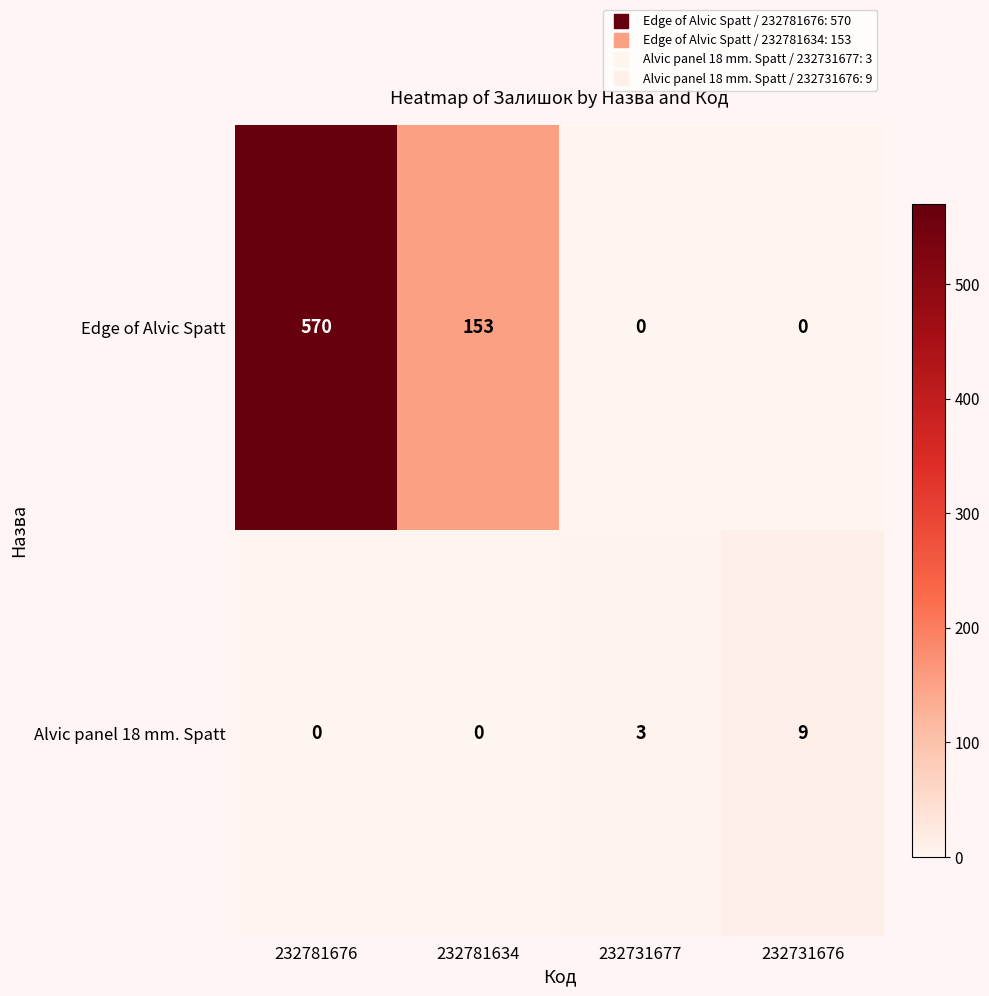

Reading right to left, what are all the values shown in this chart?

Edge of Alvic Spatt: 232731676=0	232731677=0	232781634=153	232781676=570
Alvic panel 18 mm. Spatt: 232731676=9	232731677=3	232781634=0	232781676=0